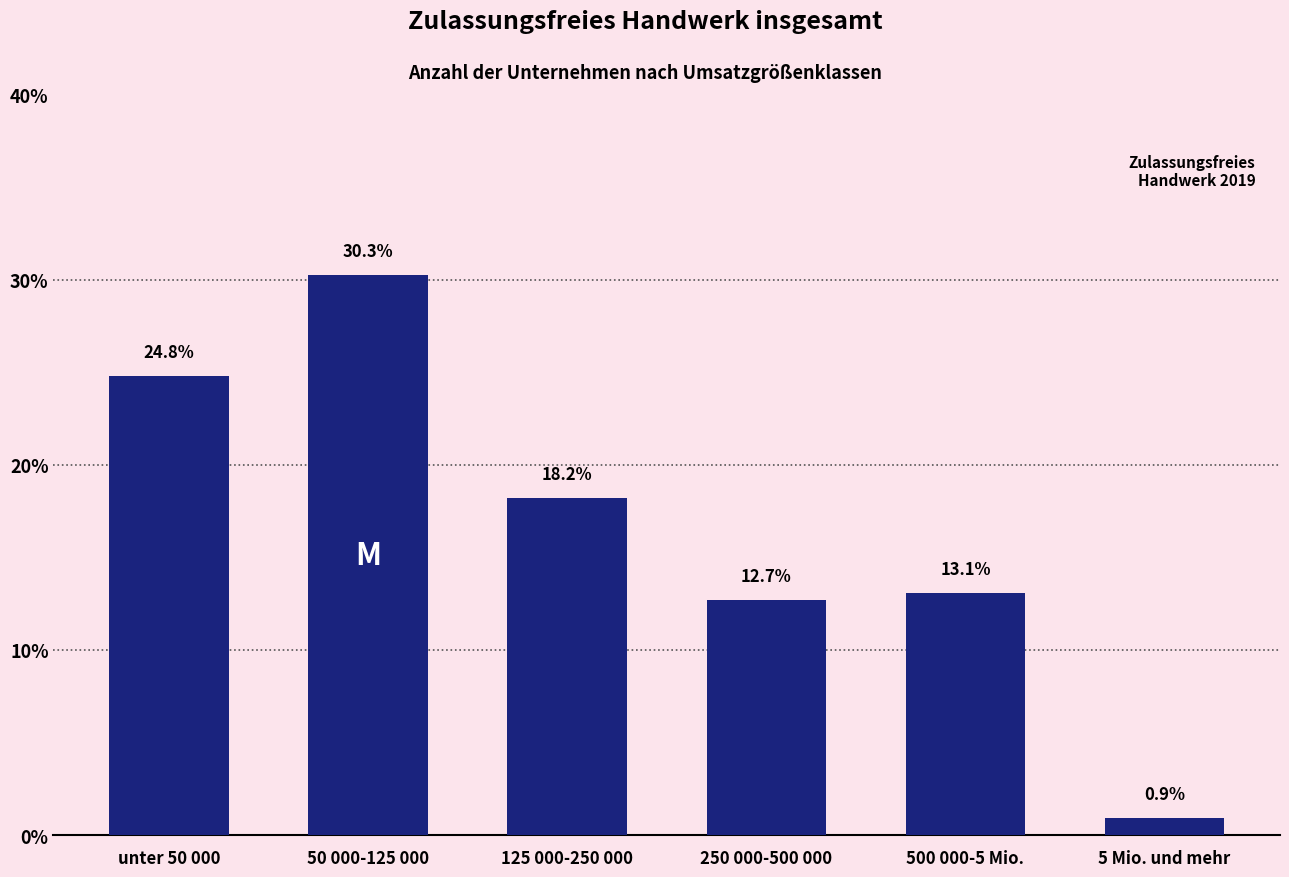

Reading right to left, transcribe all the data shown in this chart.

0.9	13.1	12.7	18.2	30.3	24.8